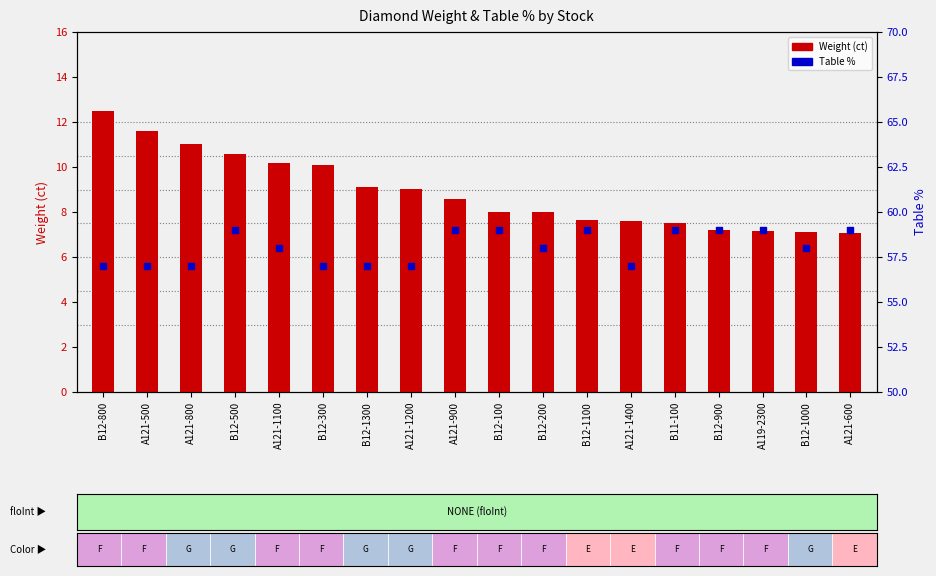

What is the total value across all series at A121-900?

67.6